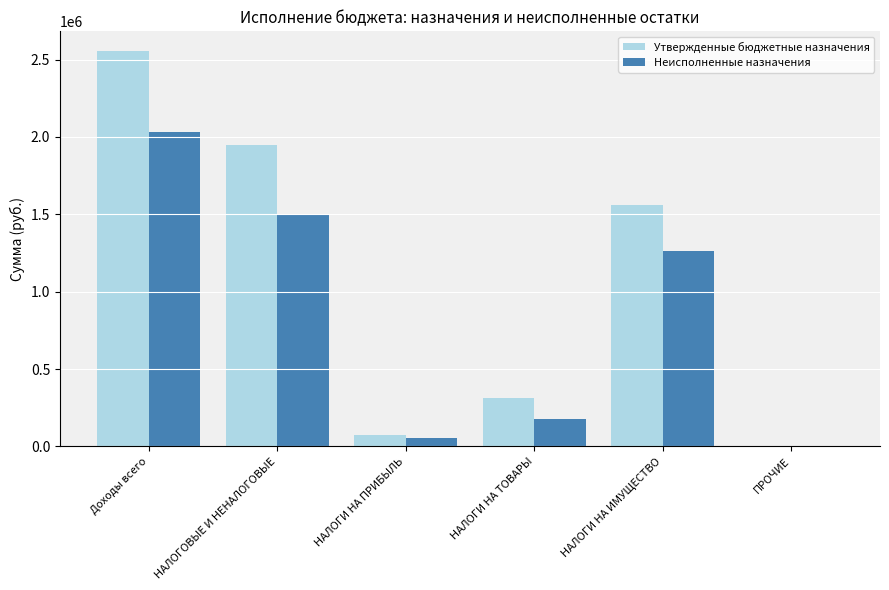

Is it true that Утвержденные бюджетные назначения equals 1006335.8 at НАЛОГОВЫЕ И НЕНАЛОГОВЫЕ?

False